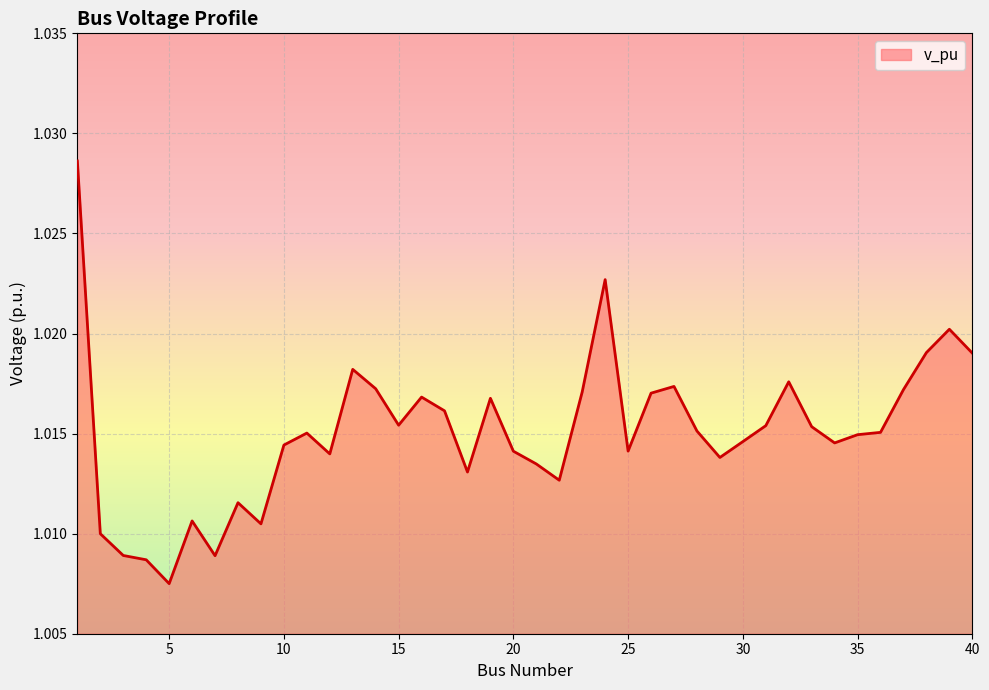

Which category has the highest value across all series?

1